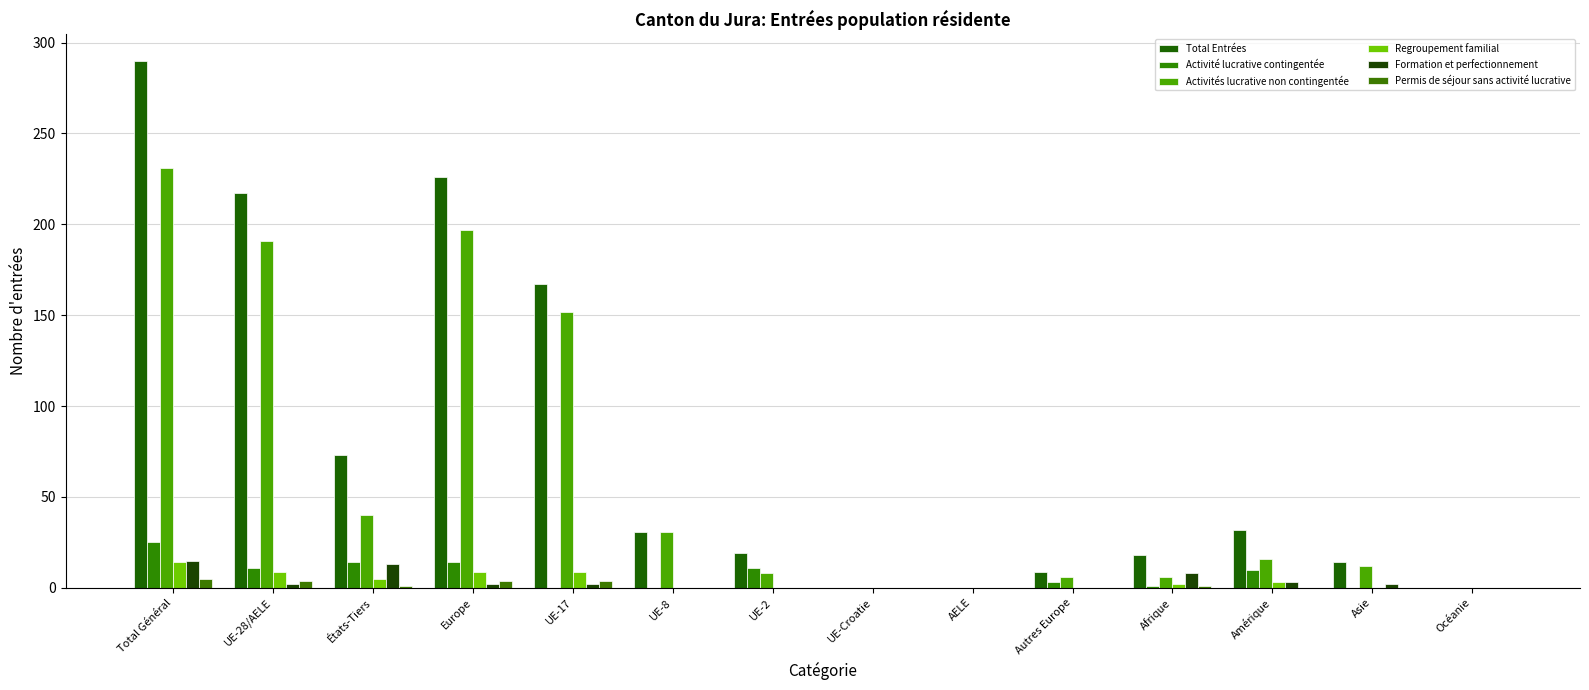

What is the label of the 14th bar from the left?

Océanie